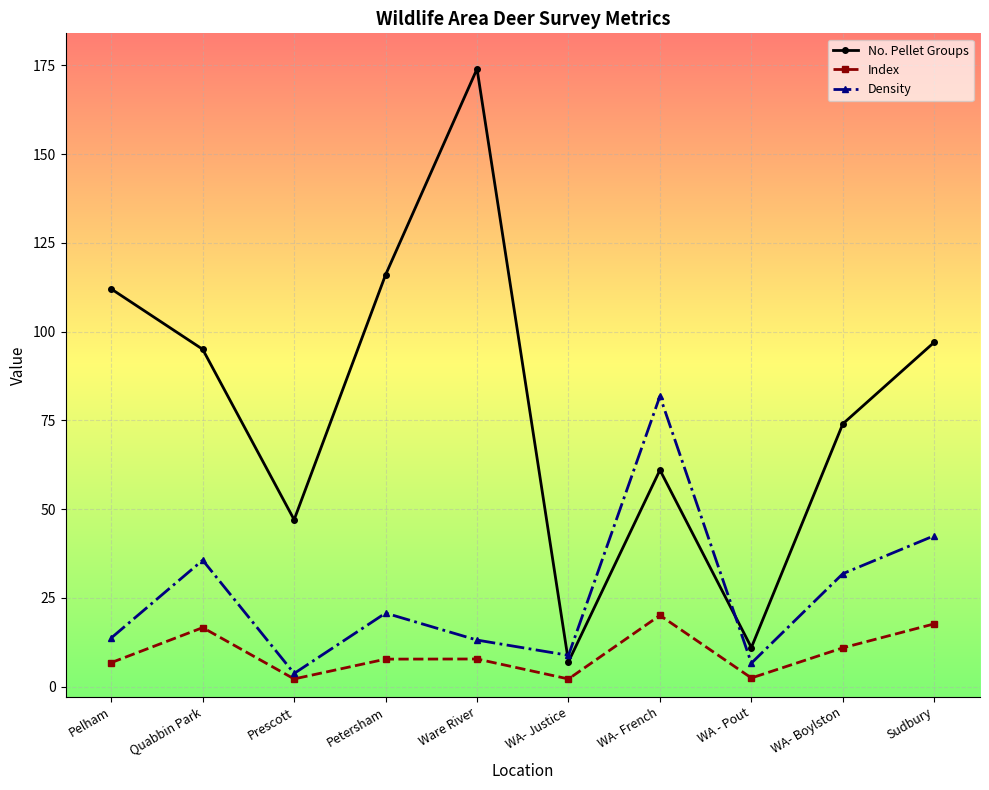

True or false: No. Pellet Groups and Index intersect in this chart.

False